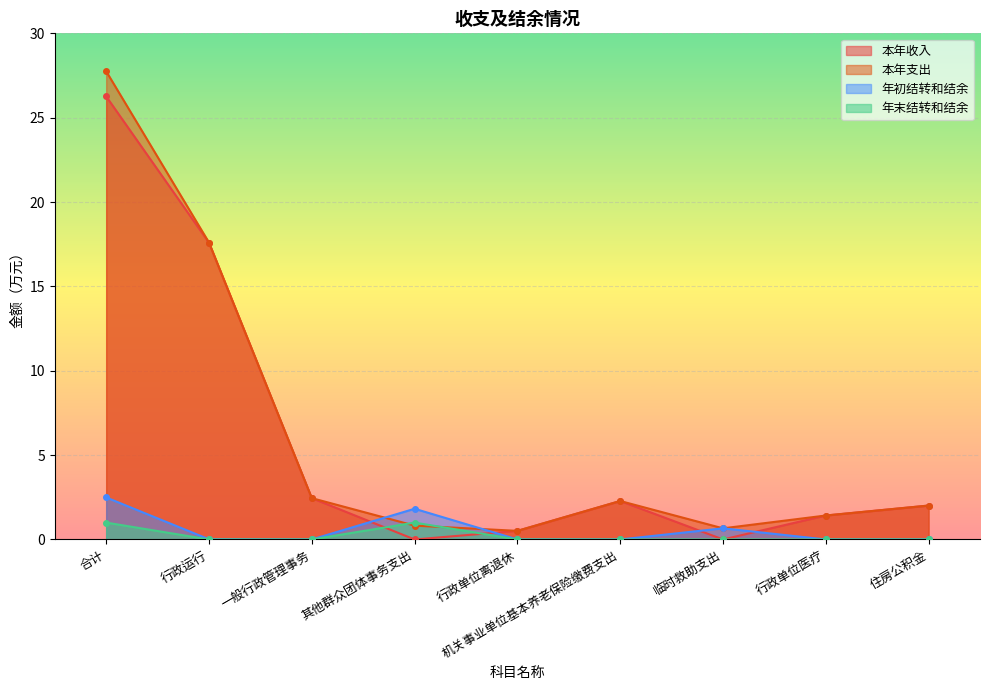

True or false: 本年支出 and 本年收入 cross at least once.

False